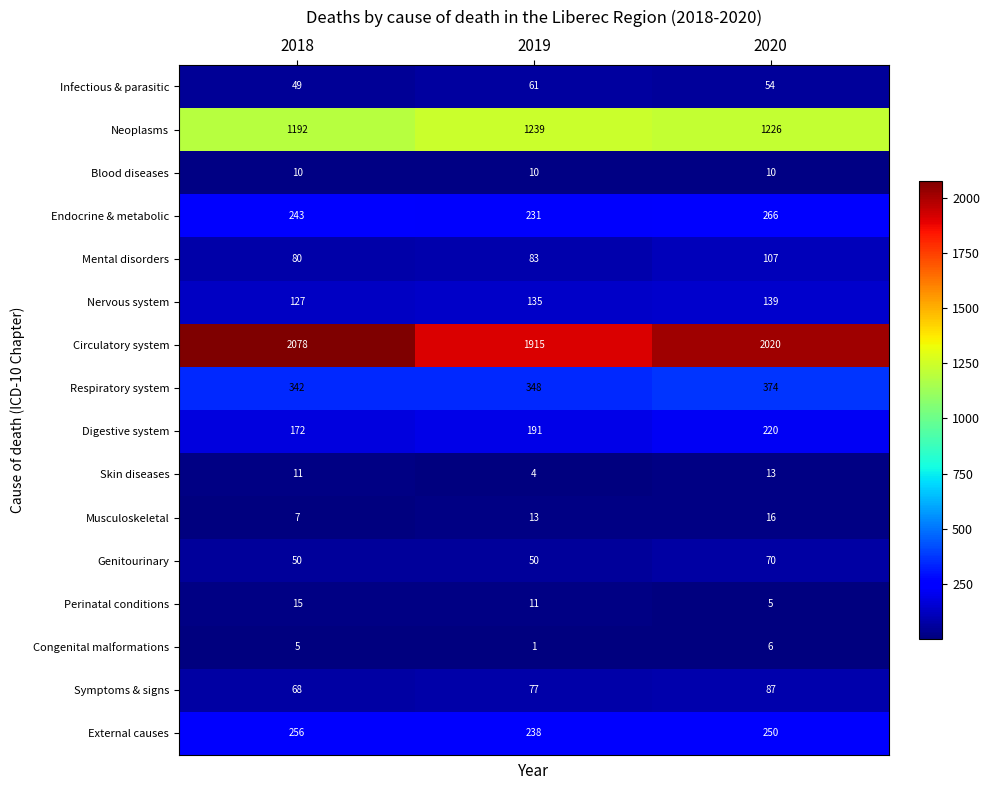

List the series in order of their peak value, lowest first.

Congenital malformations, Blood diseases, Skin diseases, Perinatal conditions, Musculoskeletal, Infectious & parasitic, Genitourinary, Symptoms & signs, Mental disorders, Nervous system, Digestive system, External causes, Endocrine & metabolic, Respiratory system, Neoplasms, Circulatory system